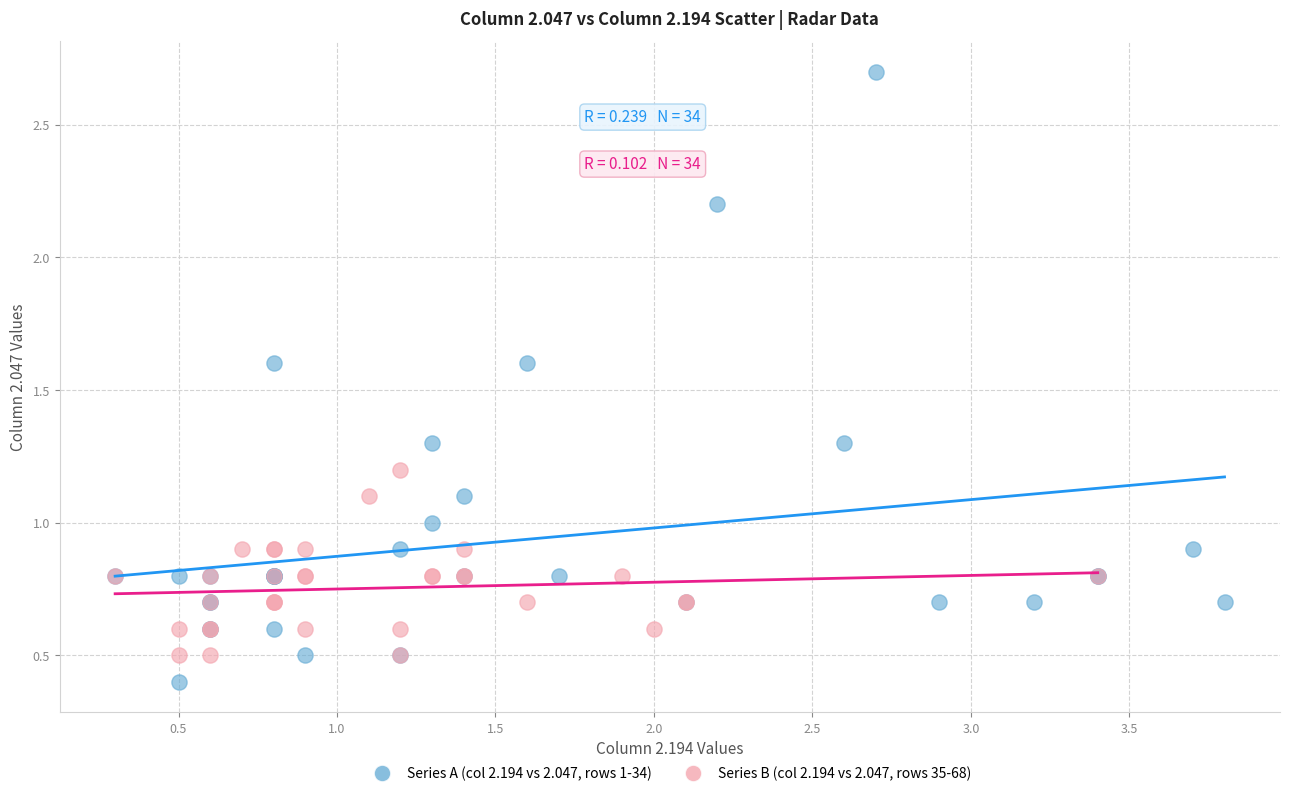

Which series contains the highest Y value?

Series A (col 2.194 vs 2.047, rows 1-34)